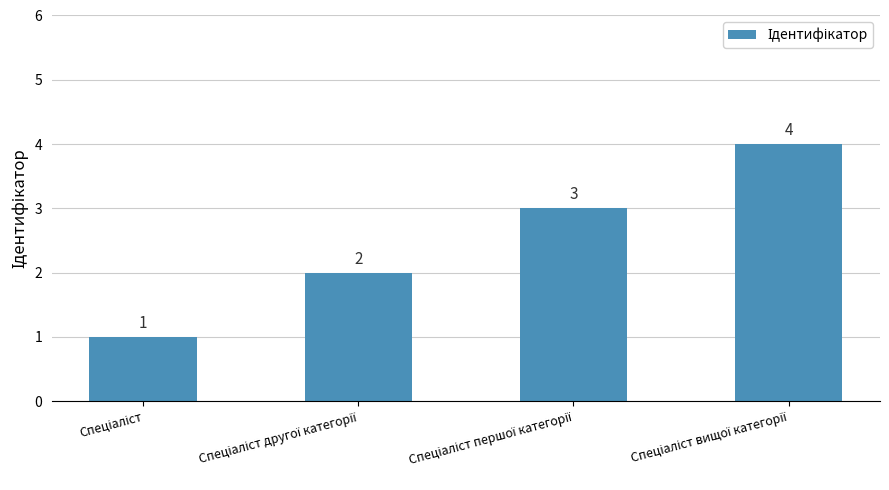

What is the greatest value displayed?

4